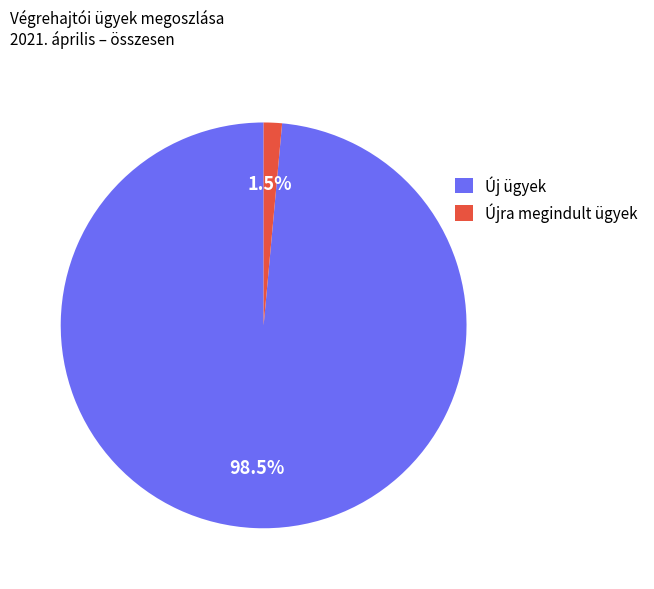

Rank the categories by value from lowest to highest.

Újra megindult ügyek, Új ügyek